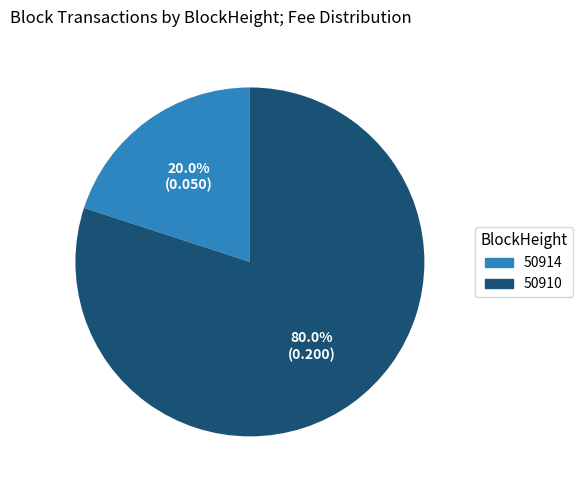

To the nearest percent, what is the combined percentage of 50910 and 50914?

100%